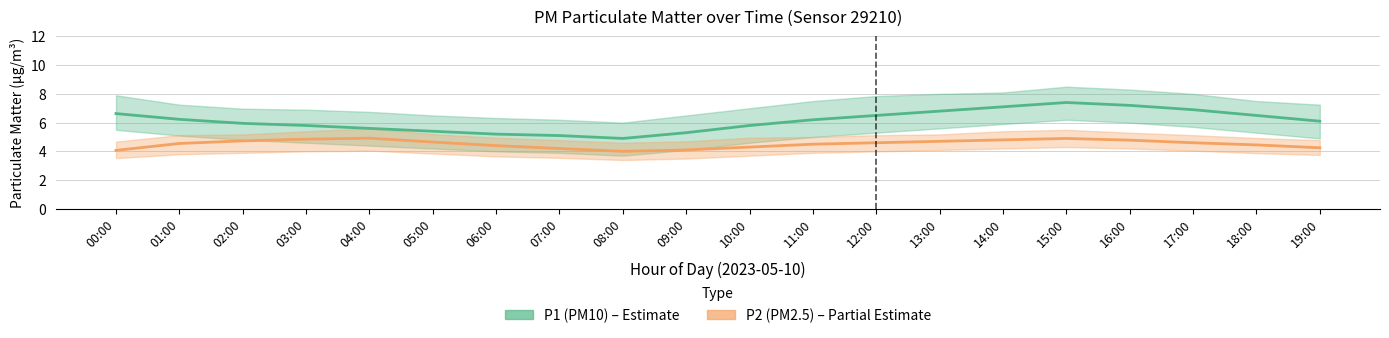

True or false: P2 (PM2.5) and P1 (PM10) cross at least once.

False